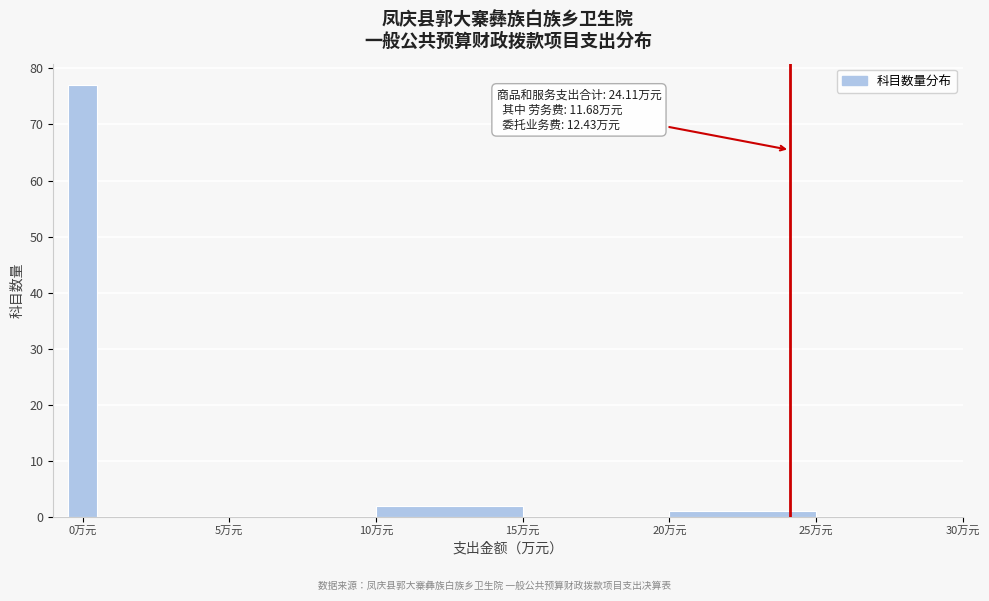

Around what value on the x-axis is the tallest bar? Give the approximate position of its centre, as read against the axis.

0.0